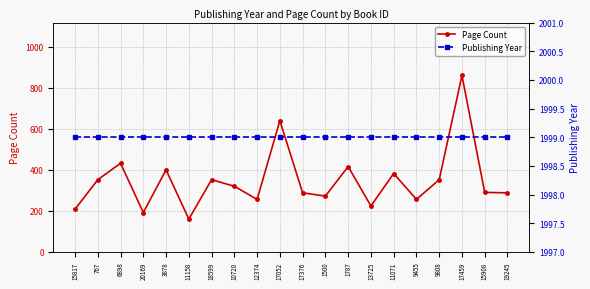

Is it true that Publishing Year equals 3284 at 12374?

False